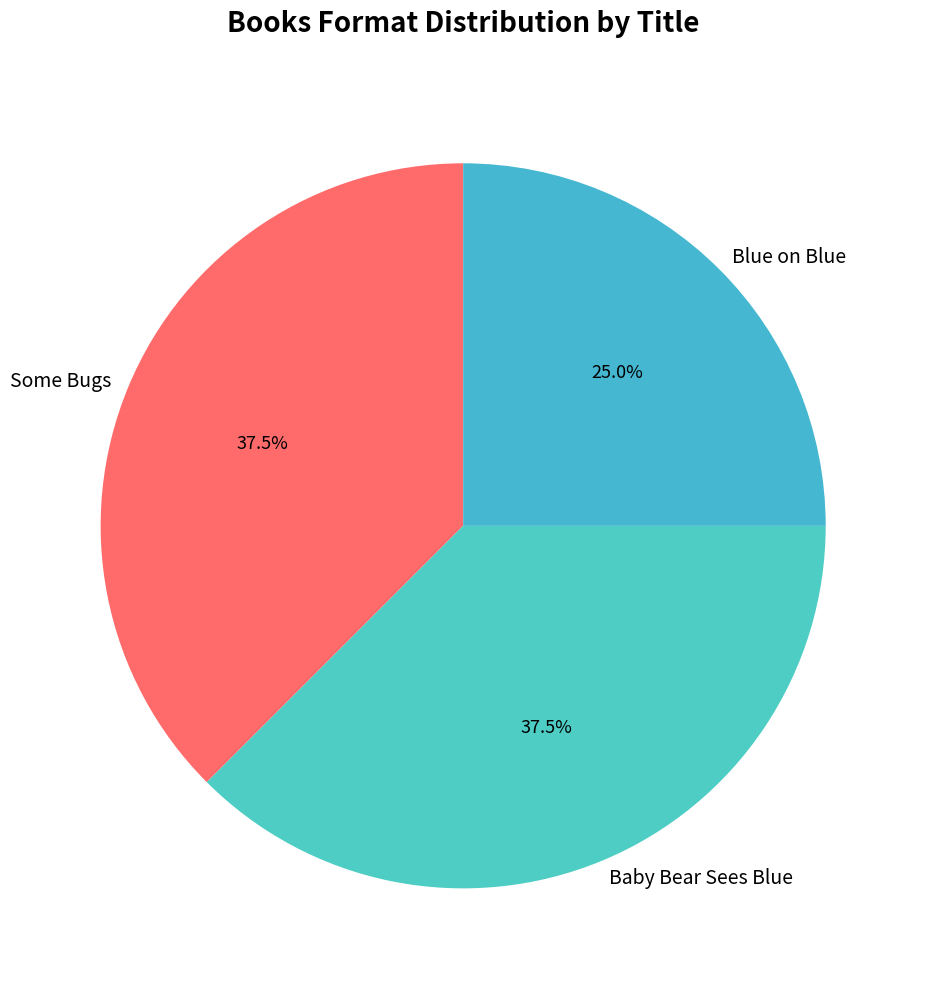

What percentage is NOT represented by Blue on Blue?

75.0%